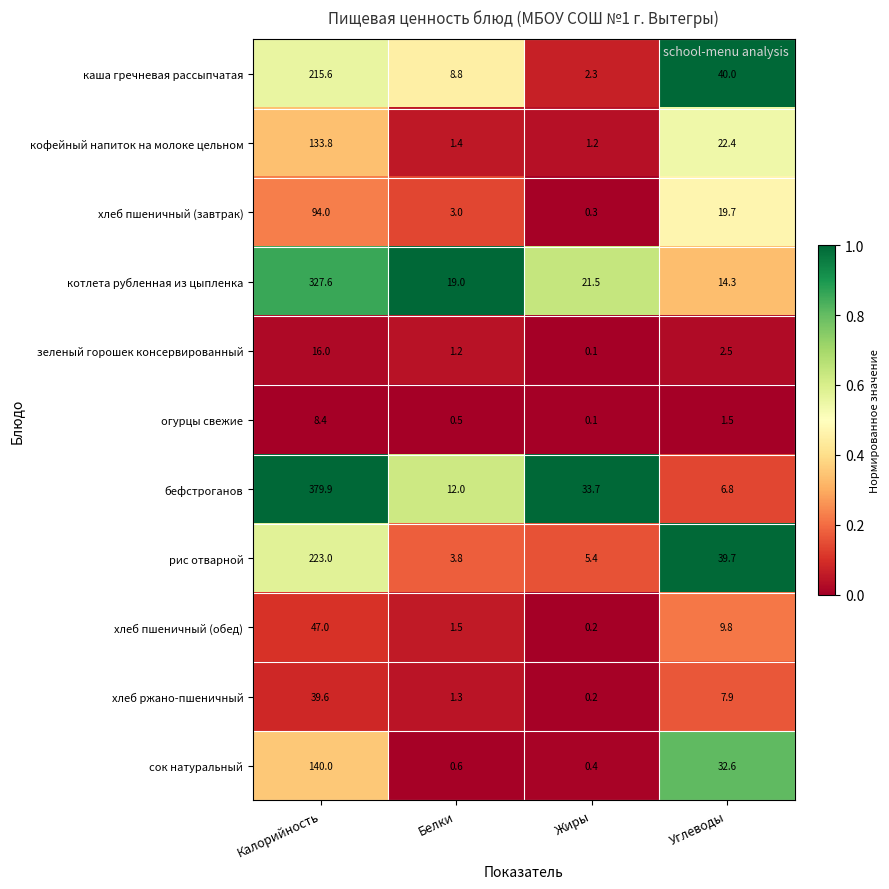

What is the maximum value shown in the chart?

379.9